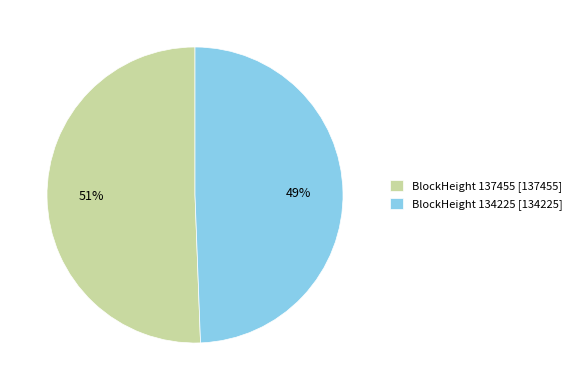

Which category has the smallest portion of the pie?

BlockHeight 134225 [134225]